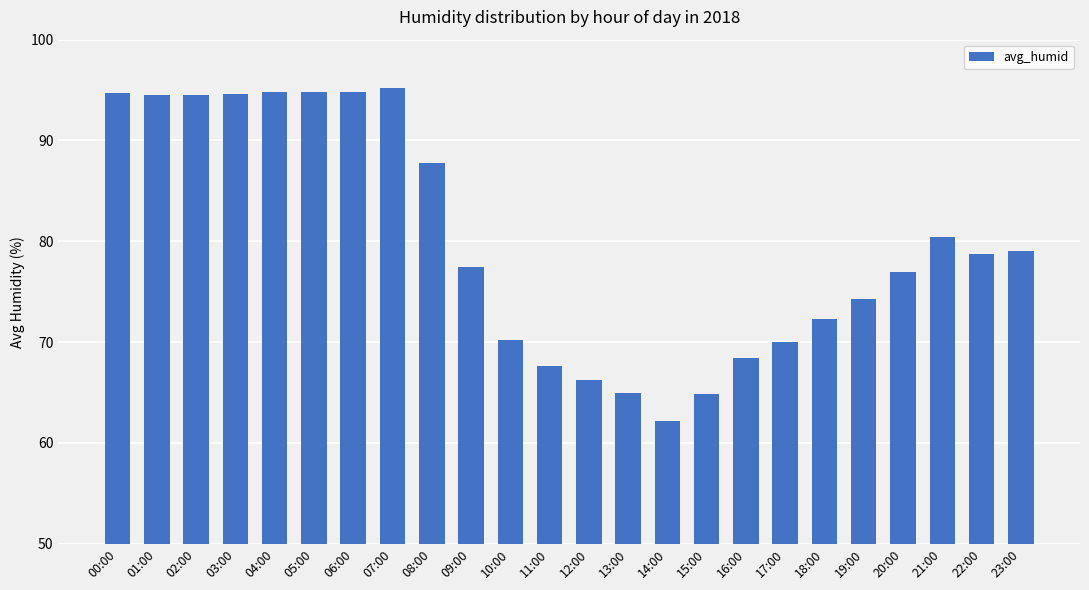

True or false: the data shows 77.0 at 20:00.

True